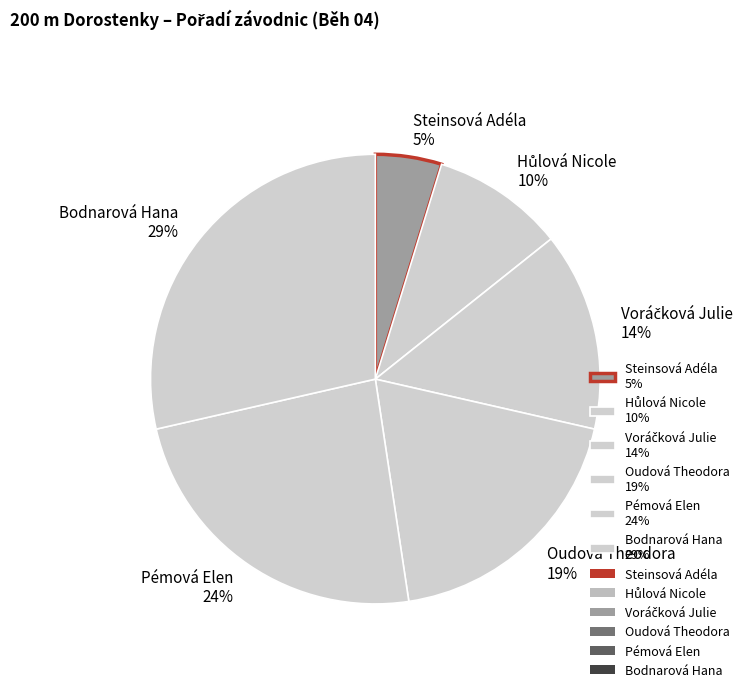

To the nearest percent, what is the difference between the largest and smallest slice percentages?

24%